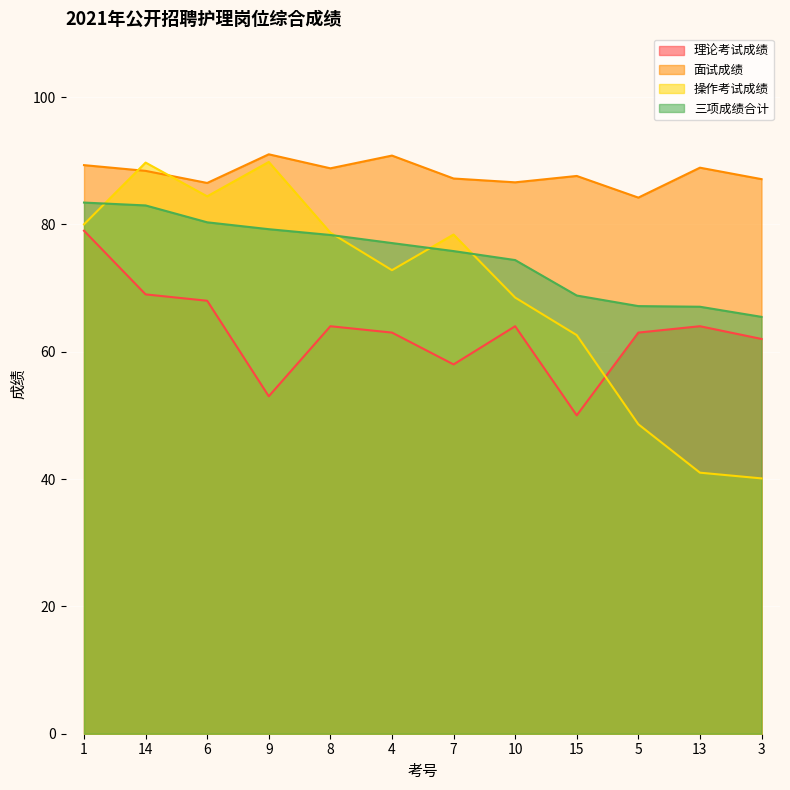

How many lines are shown in the chart?

4